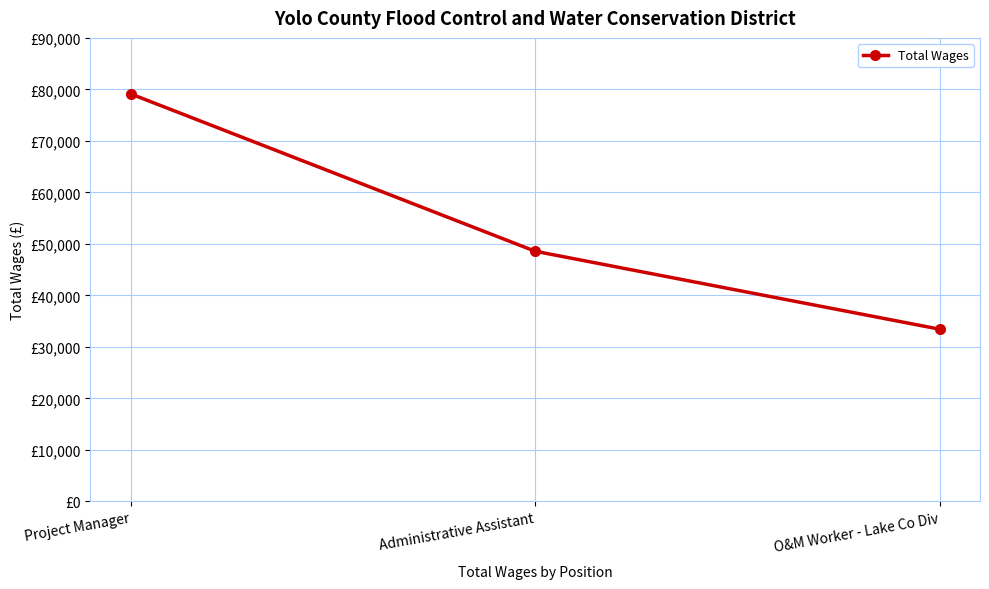

At which label does the data first exceed 48573?

Project Manager